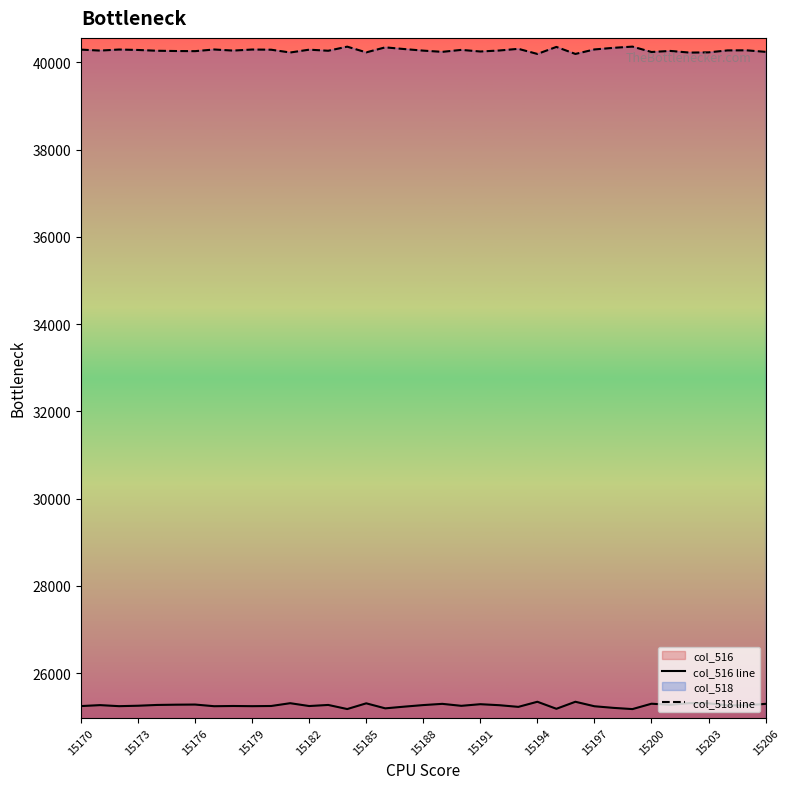

True or false: col_518 line and col_516 line intersect in this chart.

False